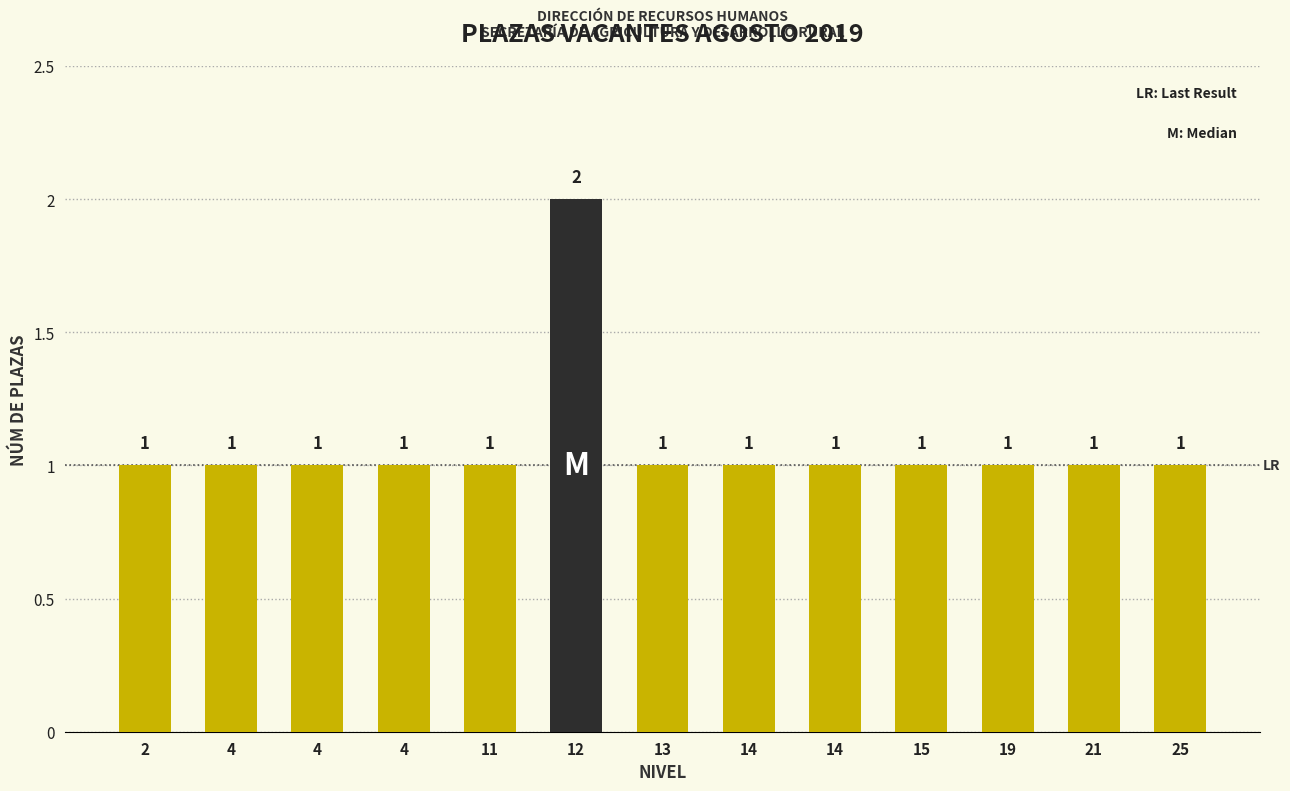

Reading left to right, transcribe all the data shown in this chart.

1	1	1	1	1	2	1	1	1	1	1	1	1